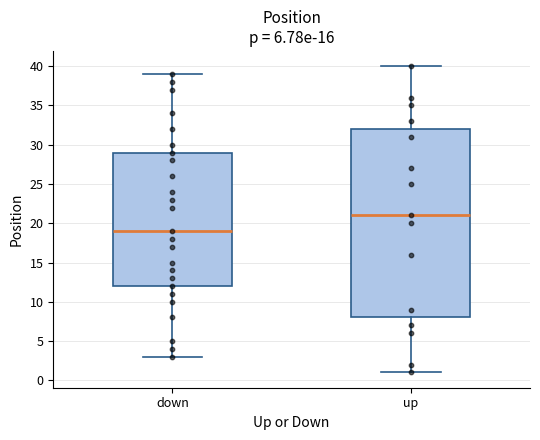

Which box has the highest median line?

up